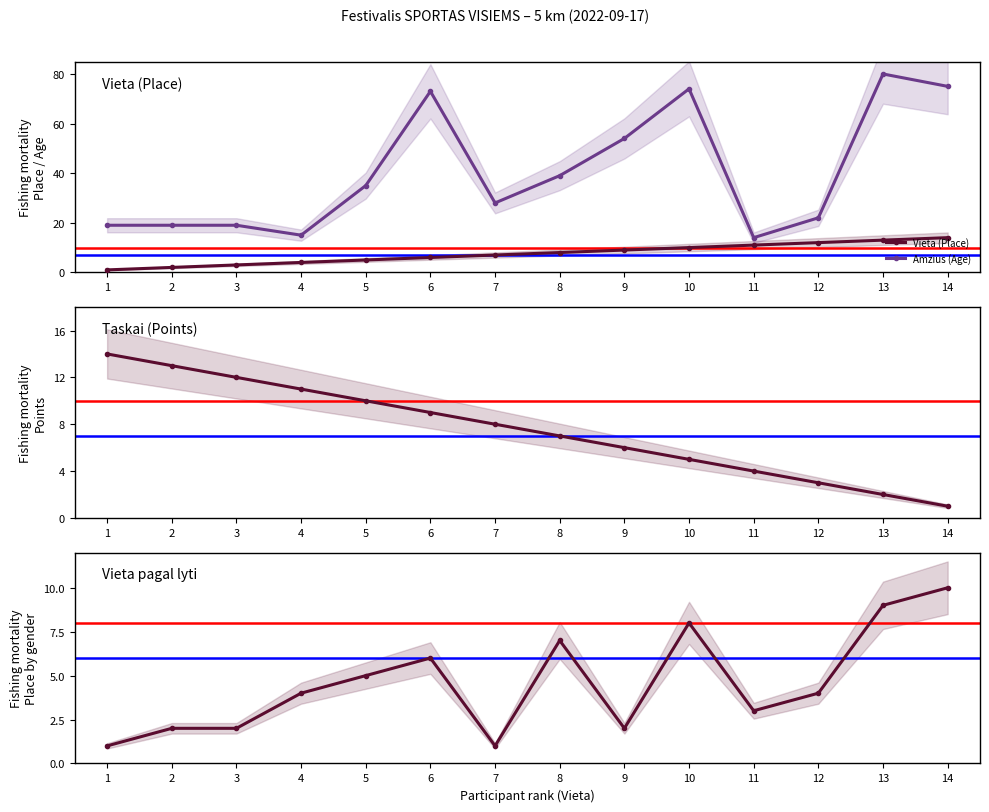

Reading left to right, transcribe all the data shown in this chart.

Vieta (Place): 1	2	3	4	5	6	7	8	9	10	11	12	13	14
Amzius (Age): 19	19	19	15	35	73	28	39	54	74	14	22	80	75
Taskai (Points): 14	13	12	11	10	9	8	7	6	5	4	3	2	1
Vieta pagal lyti: 1	2	2	4	5	6	1	7	2	8	3	4	9	10